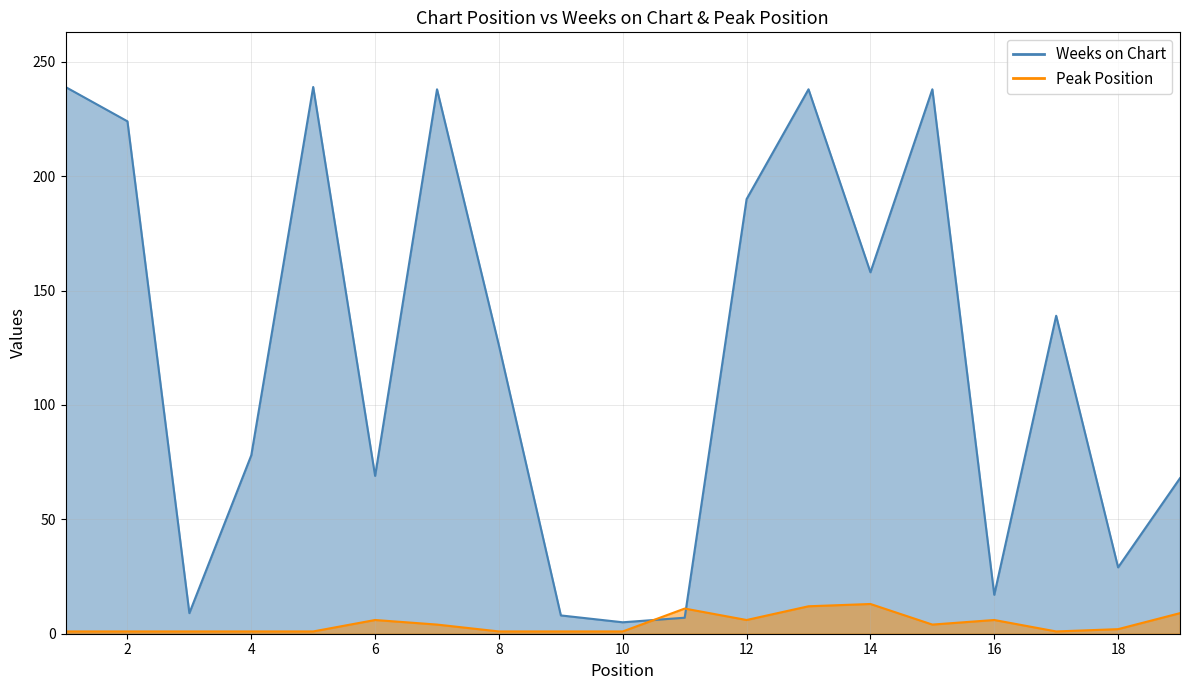

How many data points in Peak Position are less than 2?

9